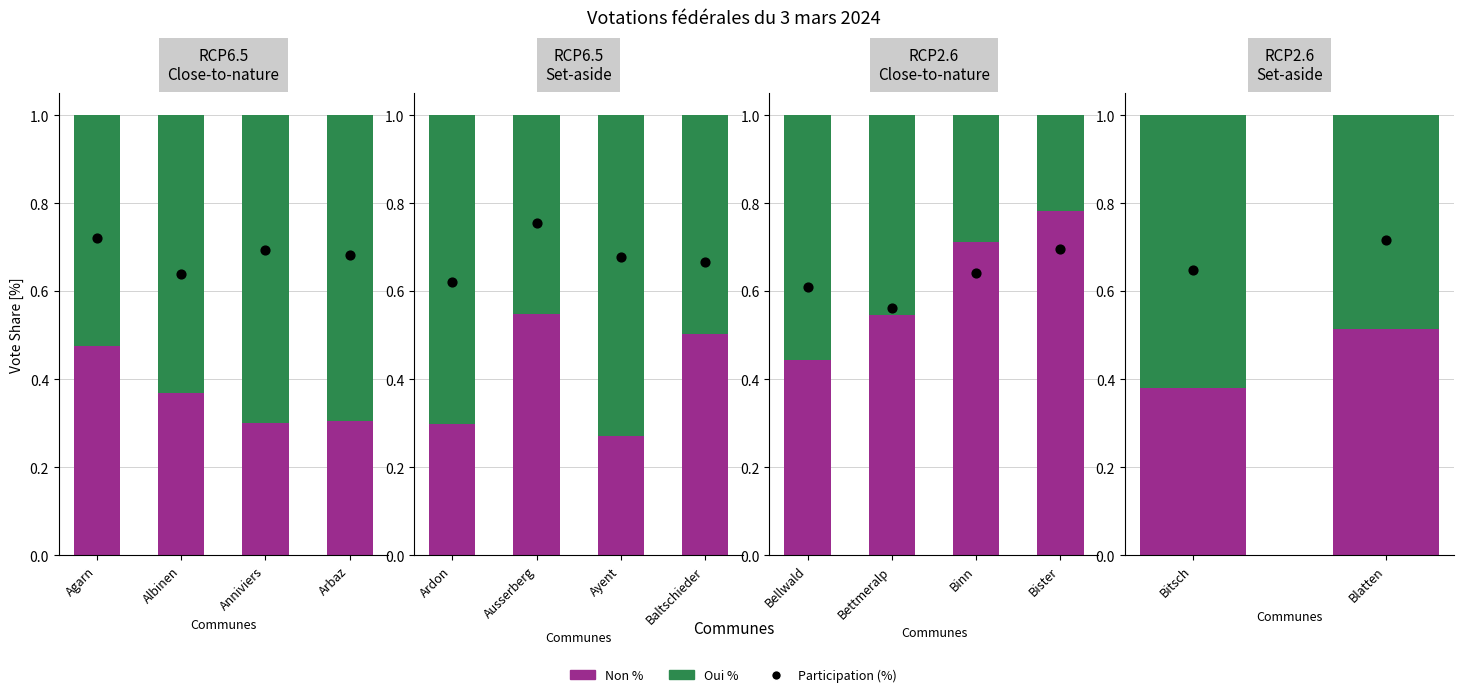

What are all the series names shown in the legend?

Non %, Oui %, Participation (%)